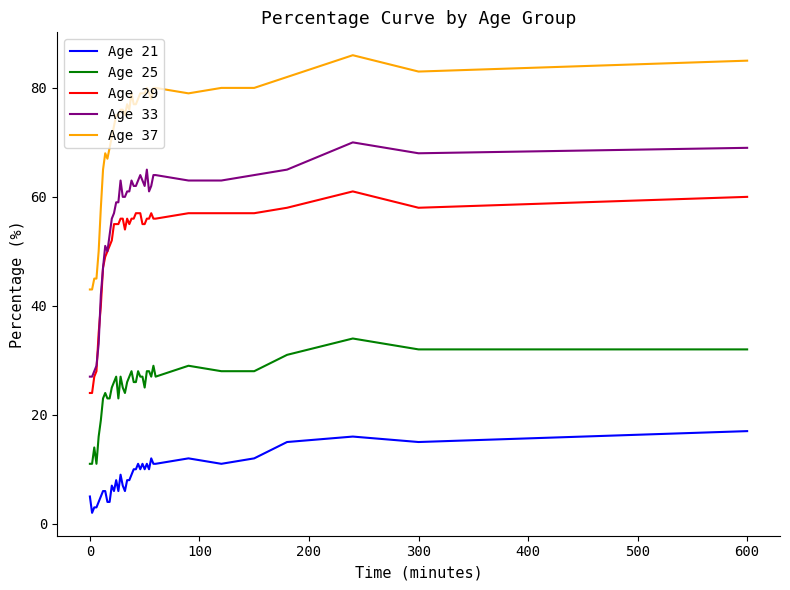

Rank the series by their maximum value, from lowest to highest.

Age 21, Age 25, Age 29, Age 33, Age 37